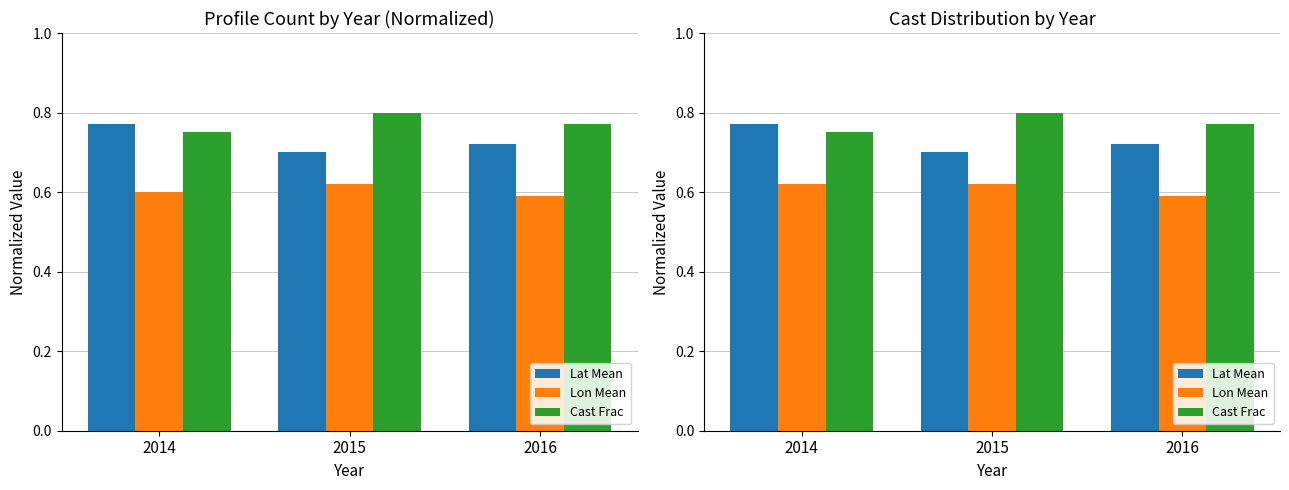

What is the maximum value shown in the chart?

0.8